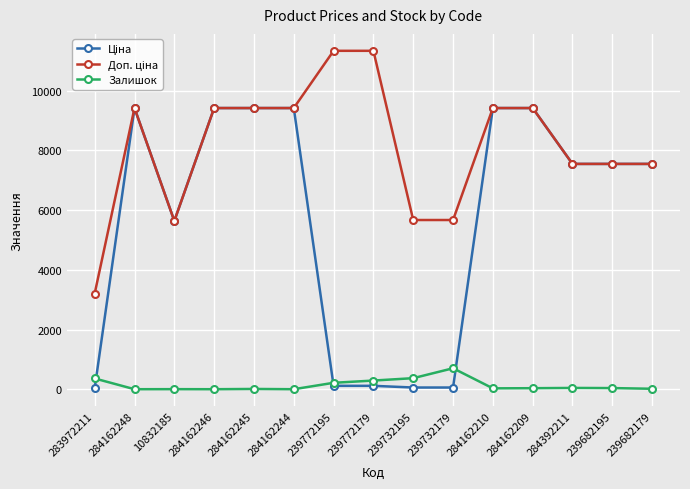

True or false: Залишок has more than 1 points higher than both neighbors.

True